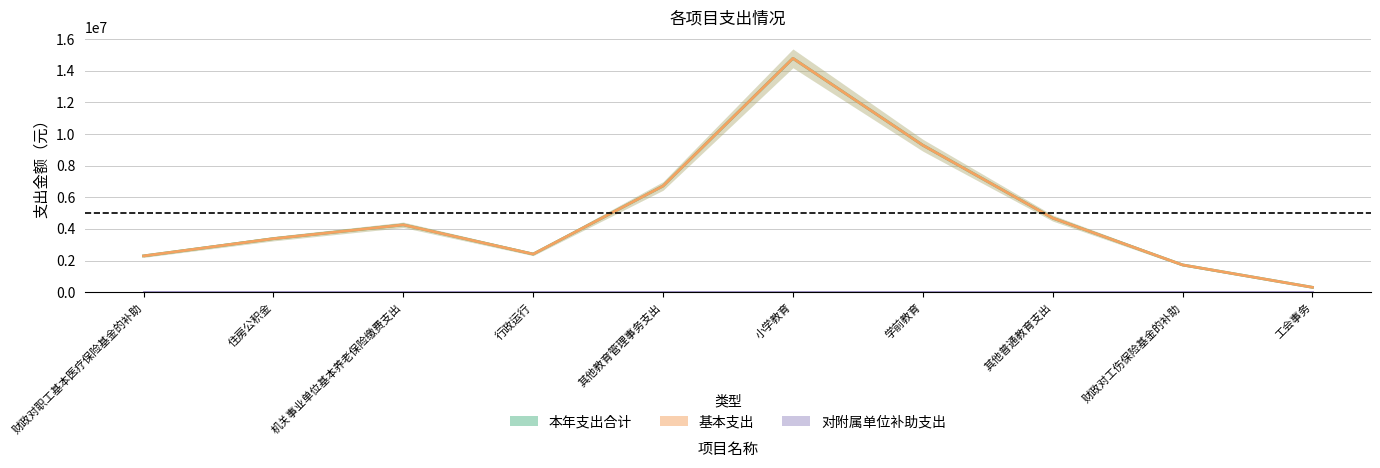

Which label corresponds to the largest value in the chart?

小学教育